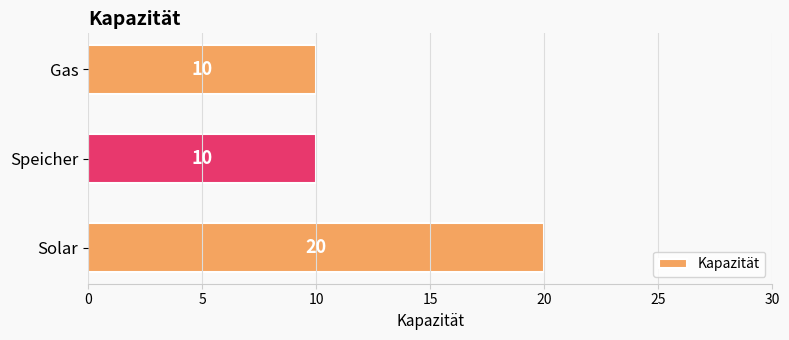

Reading bottom to top, extract all data points from this chart.

Solar=20	Speicher=10	Gas=10